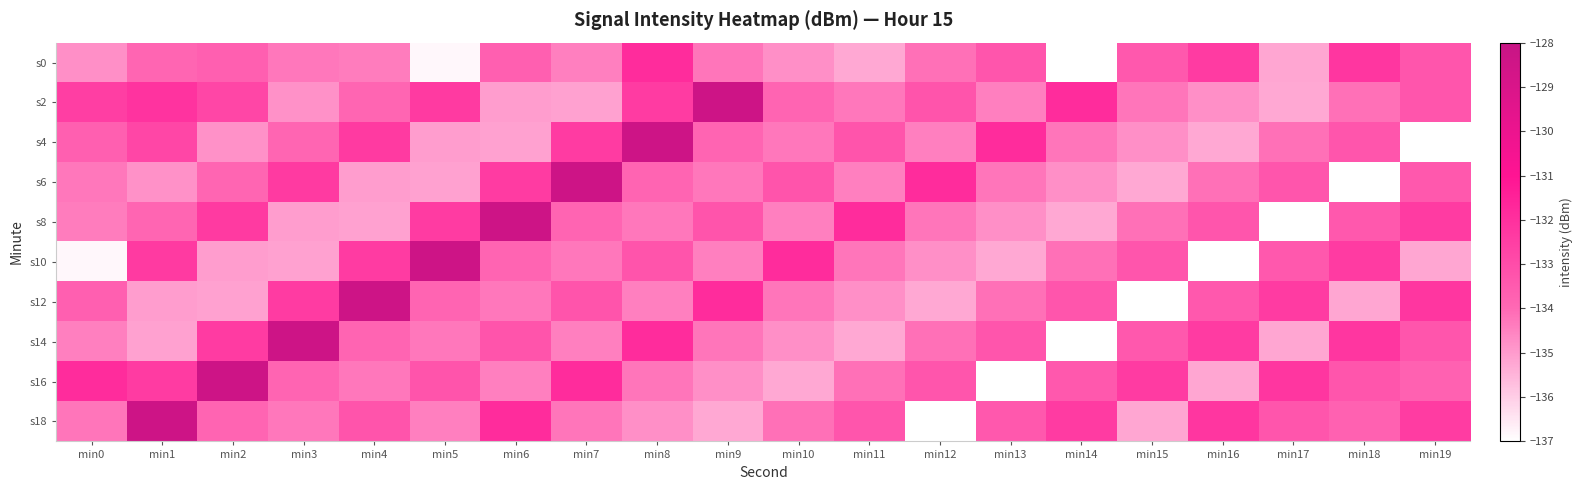

Reading left to right, extract all data points from this chart.

s0: min0=-134.8	min1=-133.8	min2=-133.6	min3=-134.3	min4=-134.4	min5=-136.8	min6=-133.6	min7=-134.4	min8=-131.8	min9=-134.2	min10=-134.8	min11=-135.3	min12=-134.1	min13=-133.3	min14=-137.0	min15=-133.4	min16=-132.4	min17=-135.2	min18=-132.2	min19=-133.3
s2: min0=-132.5	min1=-132.1	min2=-132.8	min3=-134.8	min4=-133.8	min5=-132.3	min6=-135.1	min7=-135.1	min8=-132.4	min9=-128.4	min10=-133.8	min11=-134.3	min12=-133.3	min13=-134.4	min14=-131.8	min15=-134.2	min16=-134.8	min17=-135.3	min18=-134.1	min19=-133.3
s4: min0=-133.6	min1=-132.8	min2=-134.8	min3=-133.8	min4=-132.3	min5=-135.1	min6=-135.1	min7=-132.4	min8=-128.4	min9=-133.8	min10=-134.3	min11=-133.3	min12=-134.4	min13=-131.8	min14=-134.2	min15=-134.8	min16=-135.3	min17=-134.1	min18=-133.3	min19=-137.0
s6: min0=-134.3	min1=-134.8	min2=-133.8	min3=-132.3	min4=-135.1	min5=-135.1	min6=-132.4	min7=-128.4	min8=-133.8	min9=-134.3	min10=-133.3	min11=-134.4	min12=-131.8	min13=-134.2	min14=-134.8	min15=-135.3	min16=-134.1	min17=-133.3	min18=-137.0	min19=-133.4
s8: min0=-134.4	min1=-133.8	min2=-132.3	min3=-135.1	min4=-135.1	min5=-132.4	min6=-128.4	min7=-133.8	min8=-134.3	min9=-133.3	min10=-134.4	min11=-131.8	min12=-134.2	min13=-134.8	min14=-135.3	min15=-134.1	min16=-133.3	min17=-137.0	min18=-133.4	min19=-132.4
s10: min0=-136.8	min1=-132.3	min2=-135.1	min3=-135.1	min4=-132.4	min5=-128.4	min6=-133.8	min7=-134.3	min8=-133.3	min9=-134.4	min10=-131.8	min11=-134.2	min12=-134.8	min13=-135.3	min14=-134.1	min15=-133.3	min16=-137.0	min17=-133.4	min18=-132.4	min19=-135.2
s12: min0=-133.6	min1=-135.1	min2=-135.1	min3=-132.4	min4=-128.4	min5=-133.8	min6=-134.3	min7=-133.3	min8=-134.4	min9=-131.8	min10=-134.2	min11=-134.8	min12=-135.3	min13=-134.1	min14=-133.3	min15=-137.0	min16=-133.4	min17=-132.4	min18=-135.2	min19=-132.2
s14: min0=-134.4	min1=-135.1	min2=-132.4	min3=-128.4	min4=-133.8	min5=-134.3	min6=-133.3	min7=-134.4	min8=-131.8	min9=-134.2	min10=-134.8	min11=-135.3	min12=-134.1	min13=-133.3	min14=-137.0	min15=-133.4	min16=-132.4	min17=-135.2	min18=-132.2	min19=-133.3
s16: min0=-131.8	min1=-132.4	min2=-128.4	min3=-133.8	min4=-134.3	min5=-133.3	min6=-134.4	min7=-131.8	min8=-134.2	min9=-134.8	min10=-135.3	min11=-134.1	min12=-133.3	min13=-137.0	min14=-133.4	min15=-132.4	min16=-135.2	min17=-132.2	min18=-133.3	min19=-133.7
s18: min0=-134.2	min1=-128.4	min2=-133.8	min3=-134.3	min4=-133.3	min5=-134.4	min6=-131.8	min7=-134.2	min8=-134.8	min9=-135.3	min10=-134.1	min11=-133.3	min12=-137.0	min13=-133.4	min14=-132.4	min15=-135.2	min16=-132.2	min17=-133.3	min18=-133.7	min19=-132.5